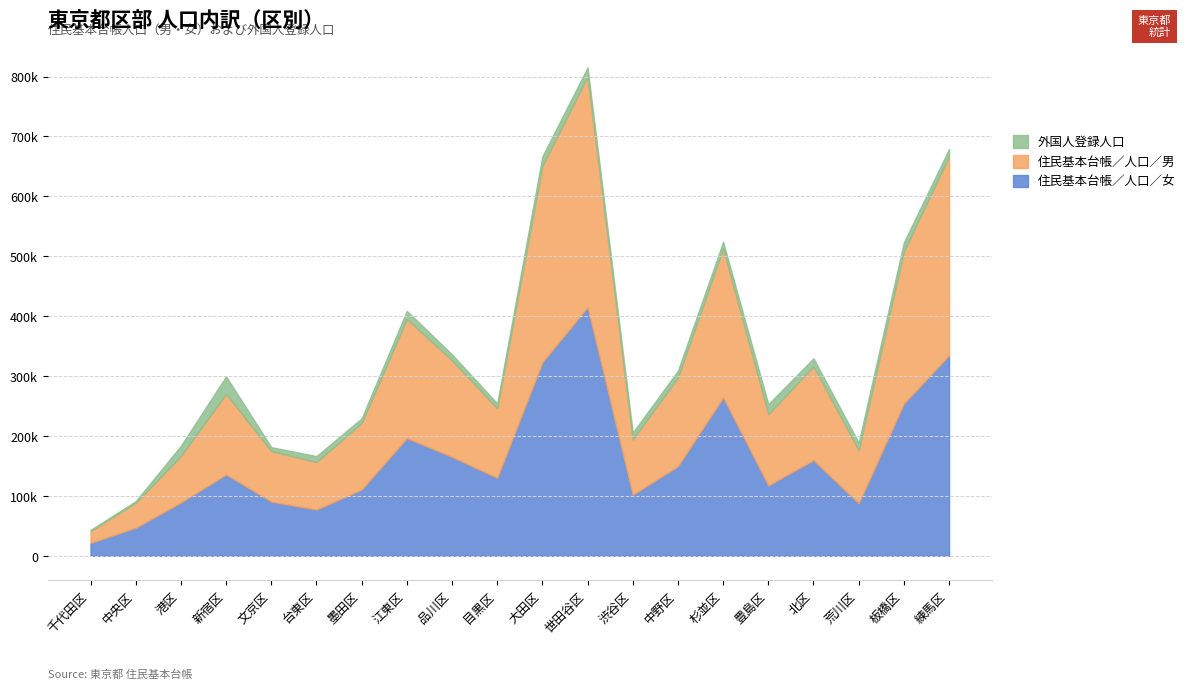

What is the maximum value shown in the chart?

415255